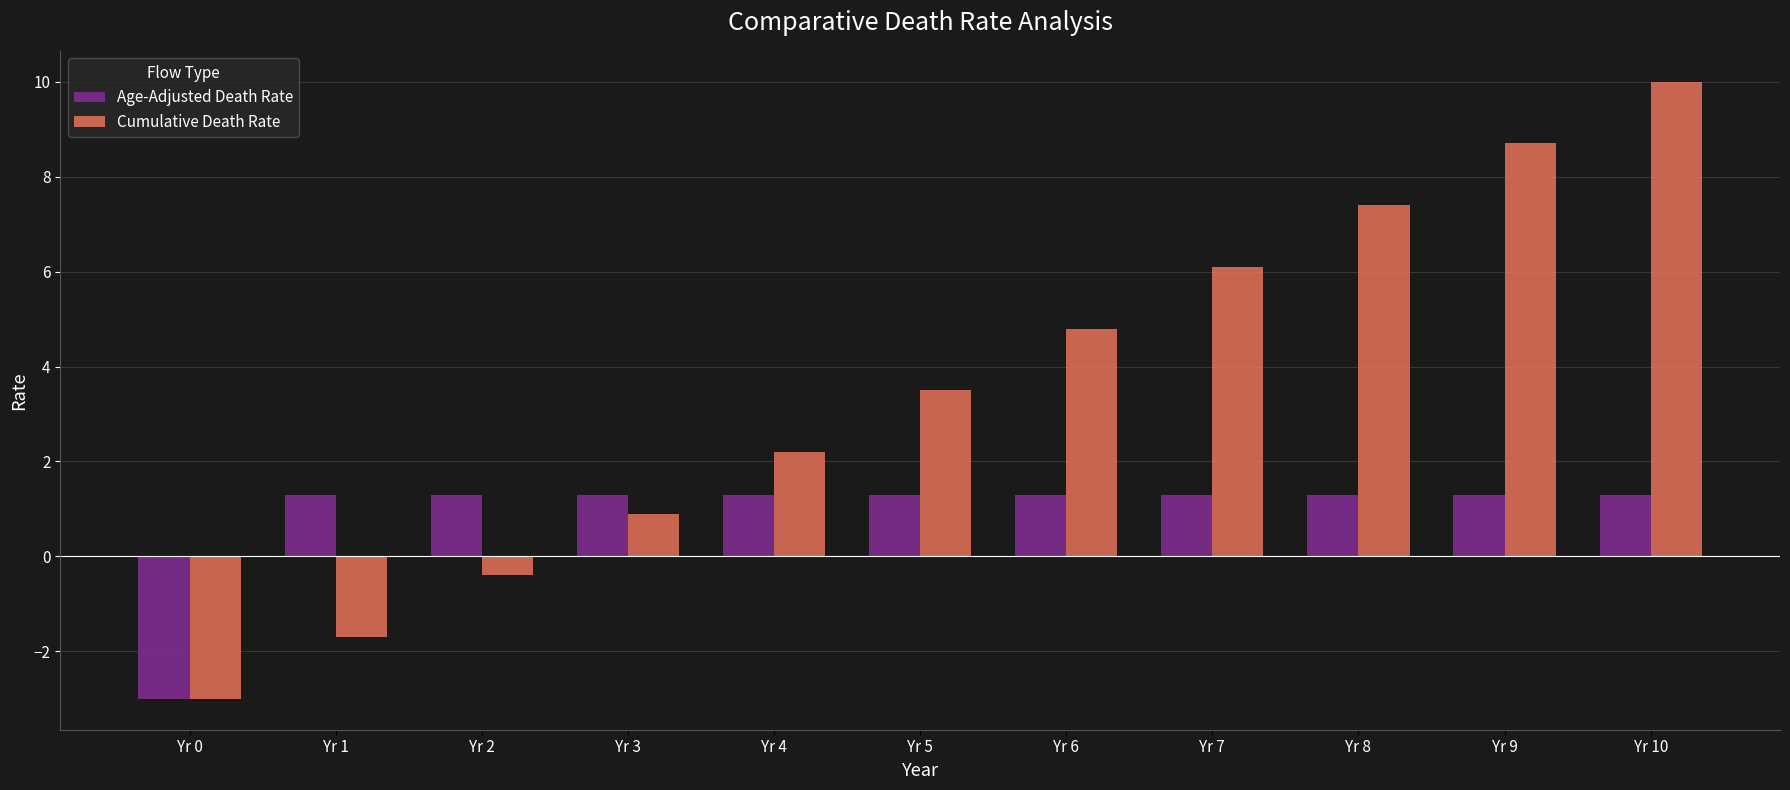

Count the number of data series in this chart.

2